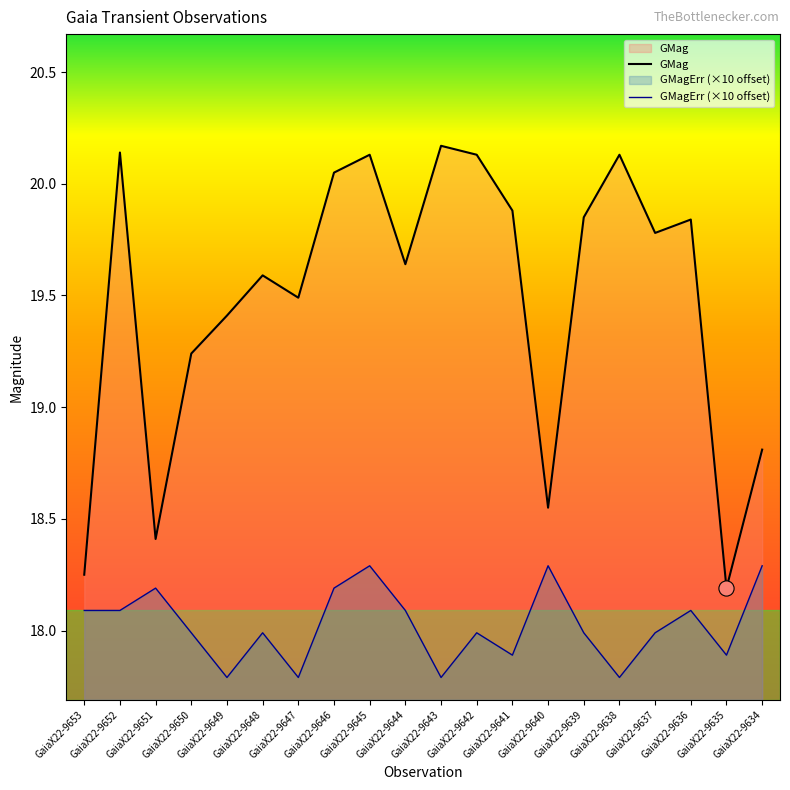

What is the total value across all series at GaiaX22-9648?

37.6